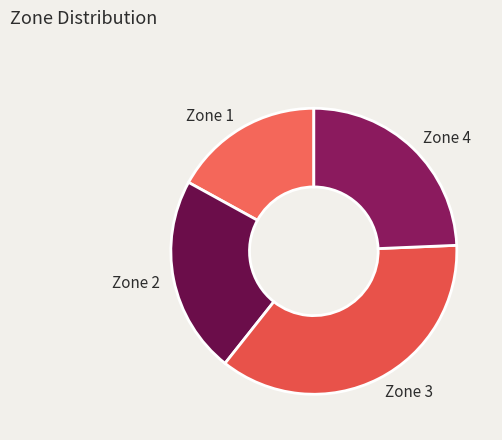

Which slice is the largest?

Zone 3